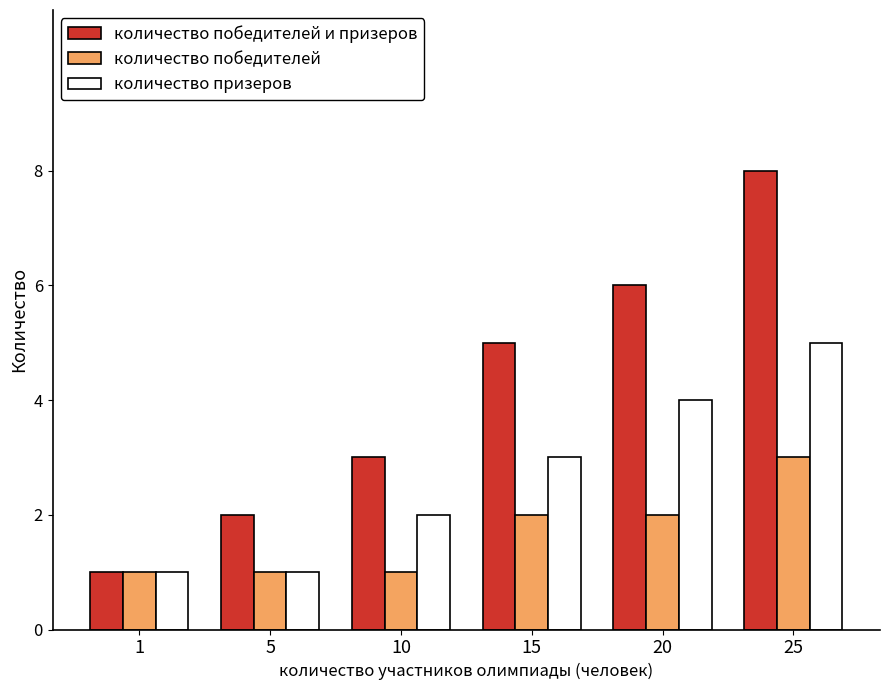

What is the approximate value of количество победителей at 5?

1